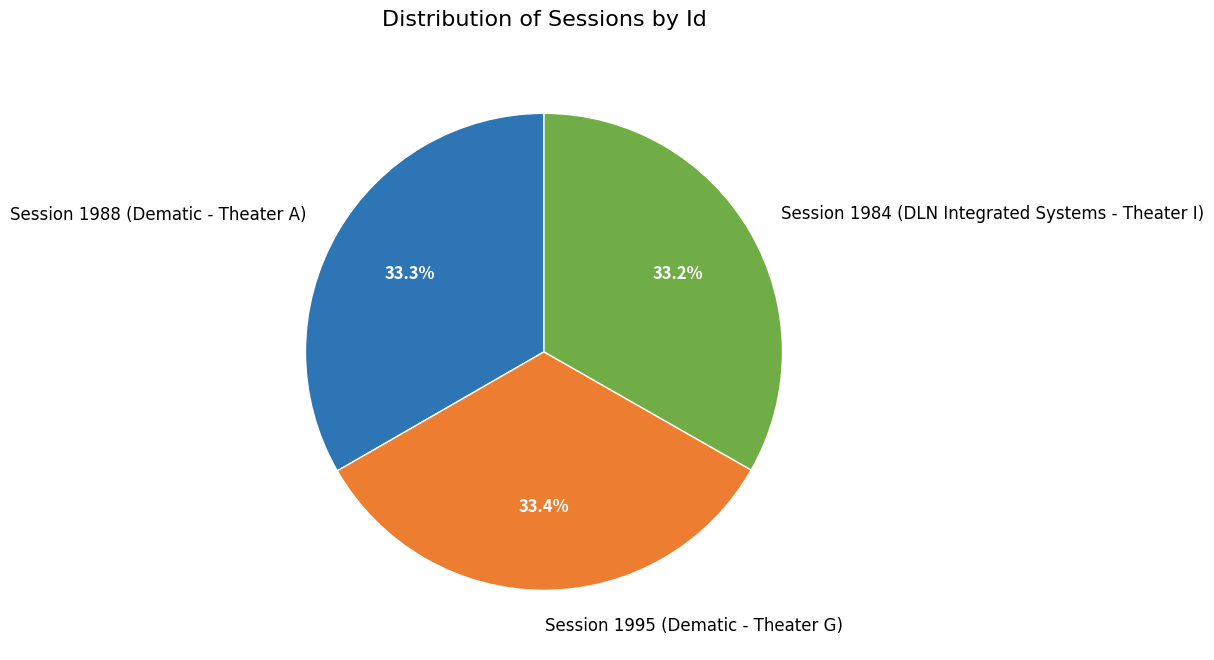

What percentage do Session 1984 (DLN Integrated Systems - Theater I) and Session 1995 (Dematic - Theater G) together represent?

66.7%